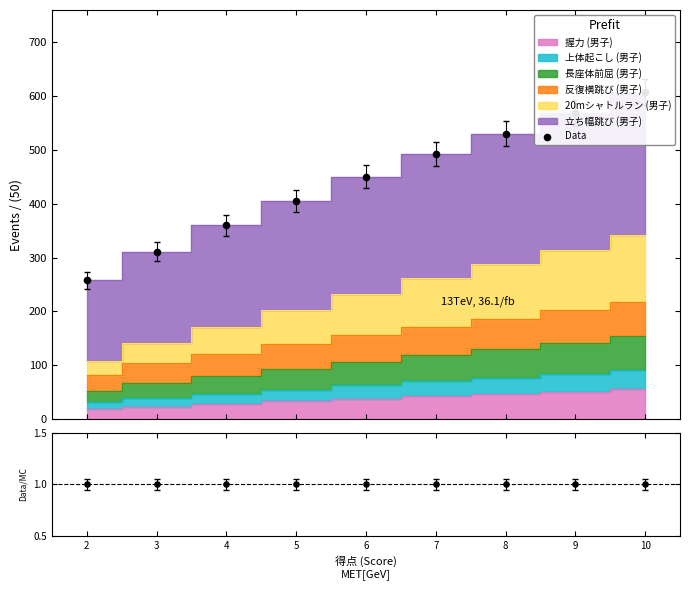

Is the value of ratio at 3 greater than the value of Data at 8?

No